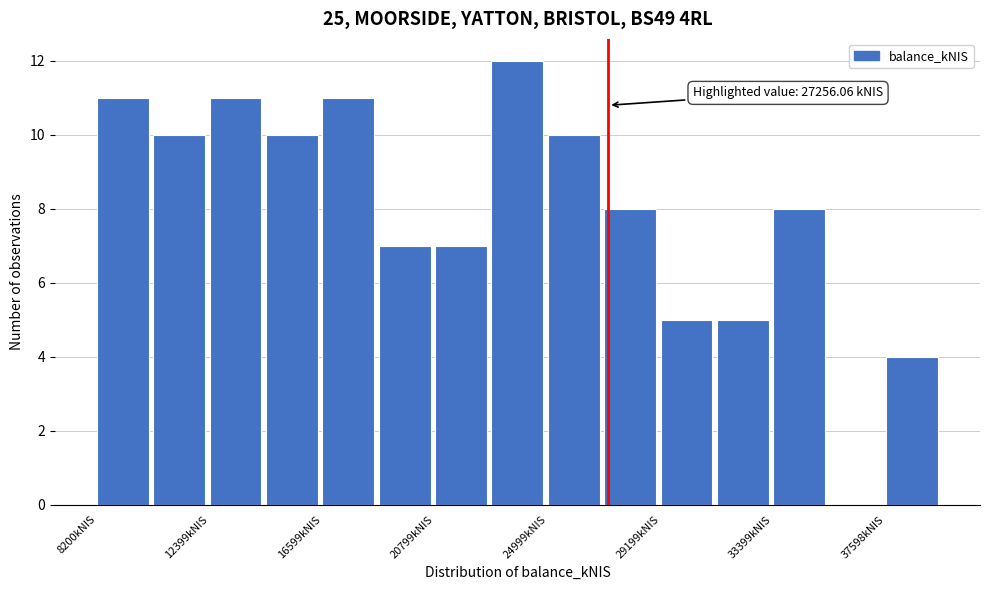

Which range on the x-axis has the tallest bar?

23000 to 25000